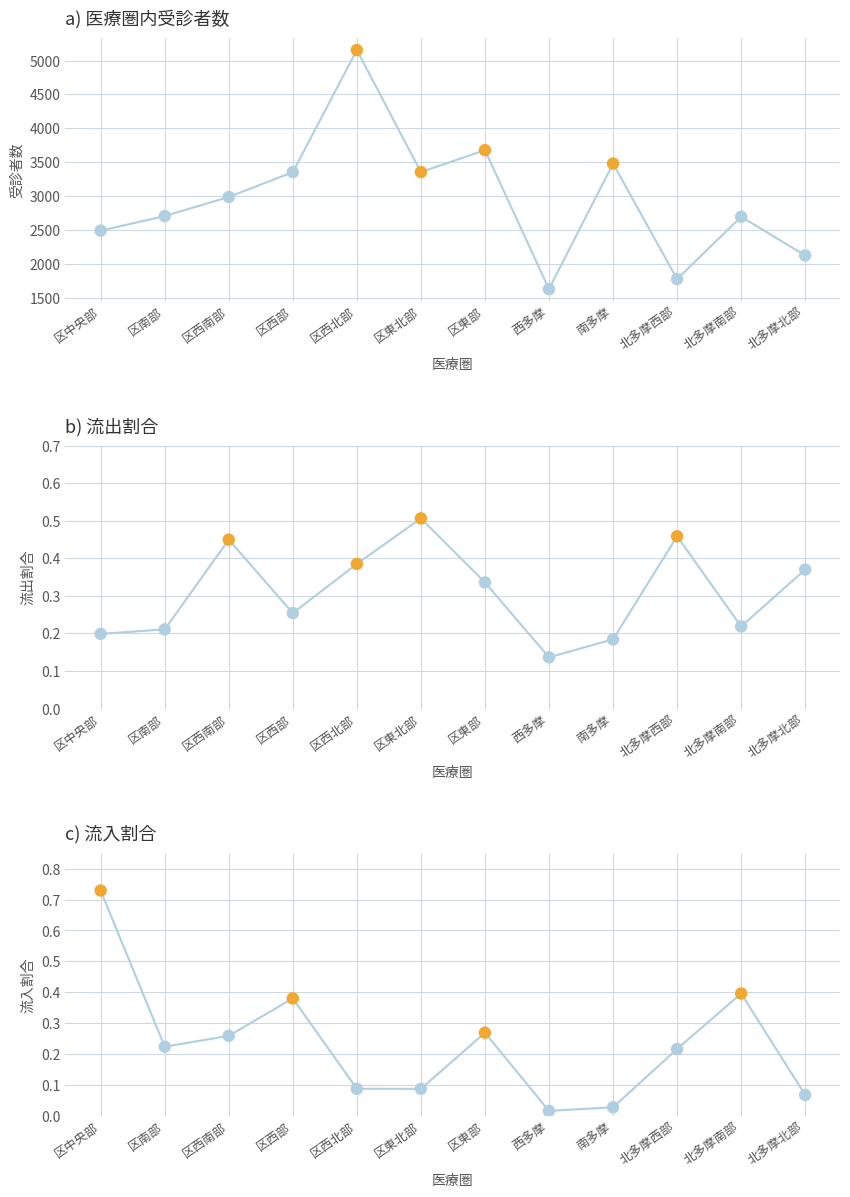

What are all the series names shown in the legend?

医療圏内受診者数, 流出割合, 流入割合